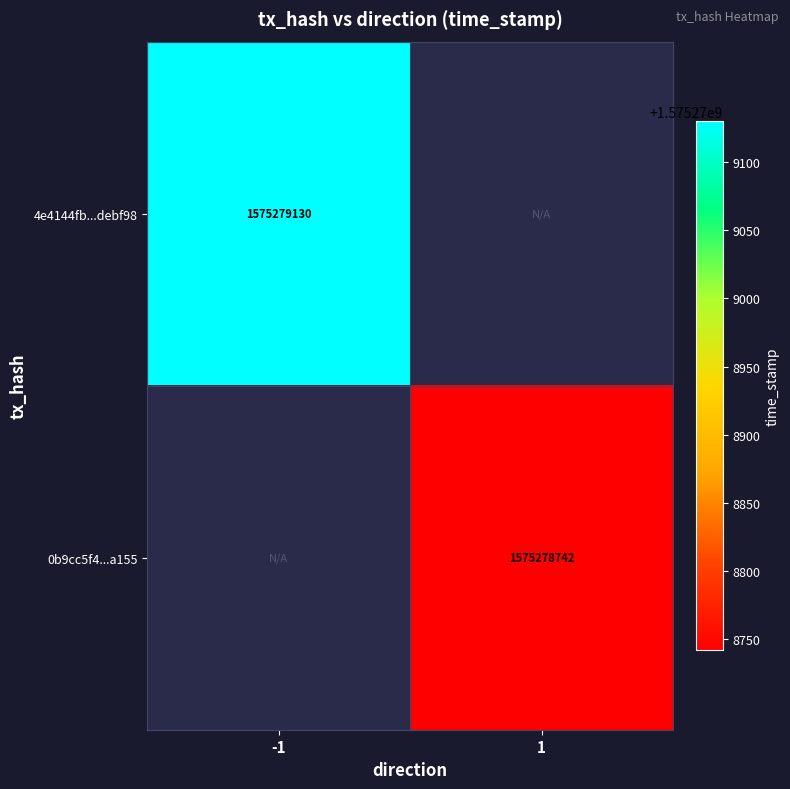

Is it true that 4e4144fb1473332d3b6a5d470b05688e2debf98 equals -1 at direction?

True